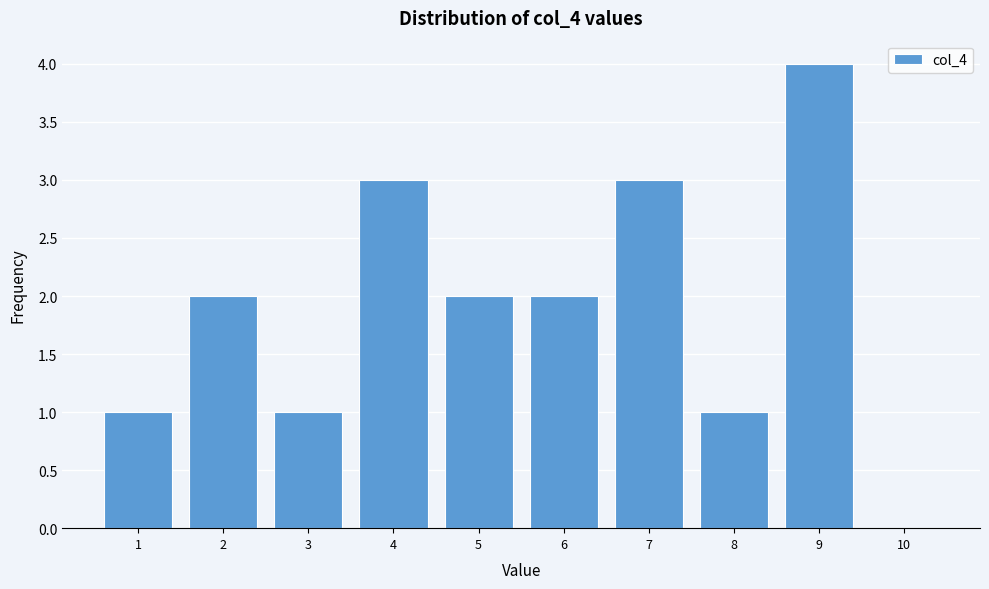

Reading left to right, what are all the values shown in this chart?

1=1	2=2	3=1	4=3	5=2	6=2	7=3	8=1	9=4	10=0